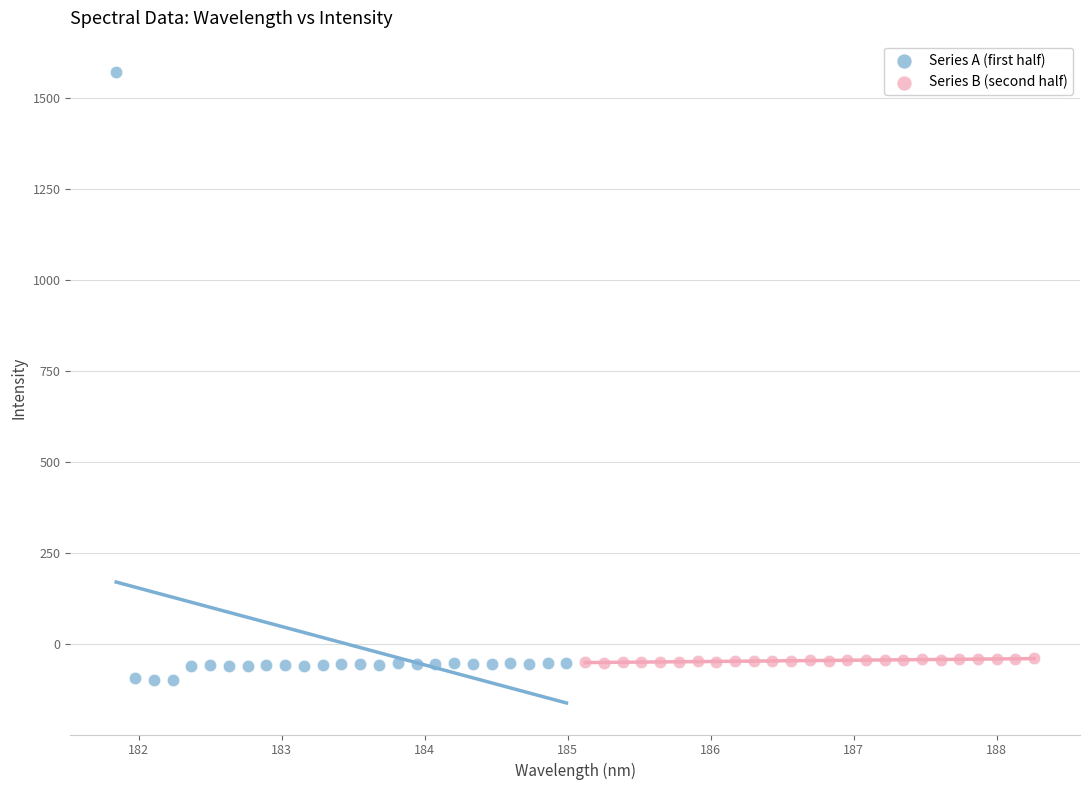

Which series reaches the maximum Y coordinate?

Series A (first half)